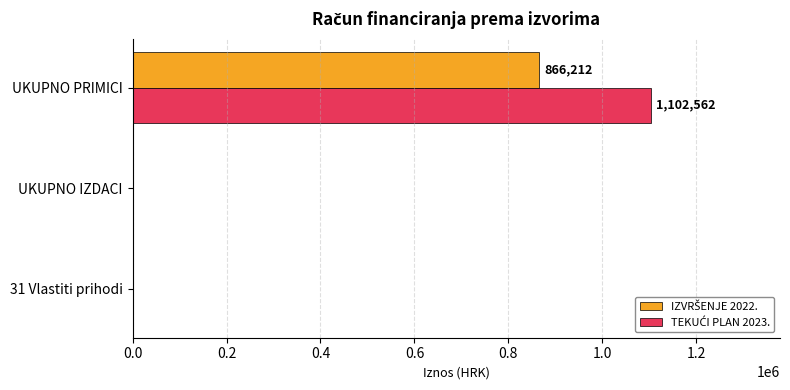

At which category does the chart reach its peak across all series?

UKUPNO PRIMICI